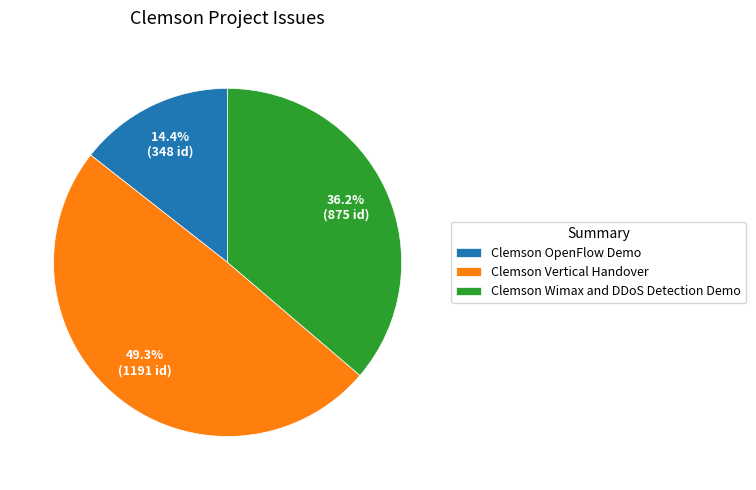

To the nearest percent, what is the combined percentage of Clemson Vertical Handover and Clemson Wimax and DDoS Detection Demo?

86%